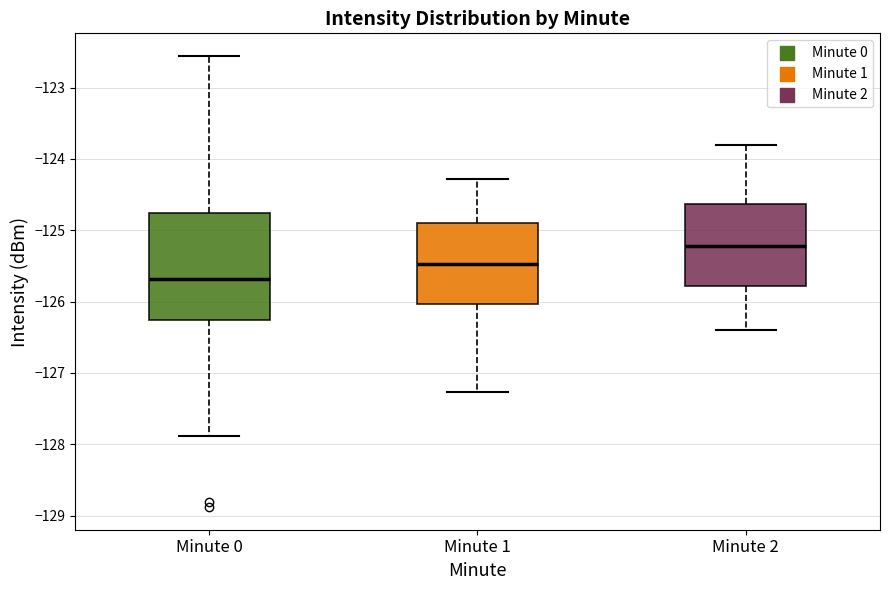

Reading left to right, transcribe this box plot: for each box, give where its median line is, the range the box spans, and where its two whiskers end, as read against the y-axis. The values are not printed on the chart, so give them approximately, as read against the axis.

Minute 0: median -125.7, box -126.3 to -124.8, whiskers -127.9 to -122.6
Minute 1: median -125.5, box -126.0 to -124.9, whiskers -127.3 to -124.3
Minute 2: median -125.2, box -125.8 to -124.6, whiskers -126.4 to -123.8